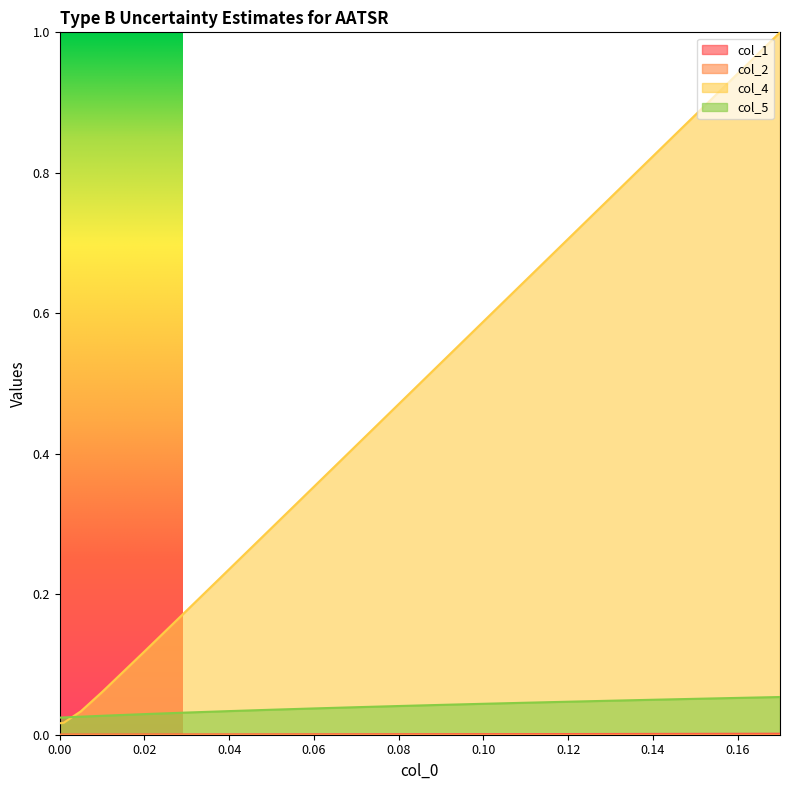

Is the value of col_2 at 0.09 greater than the value of col_5 at 0.12?

No